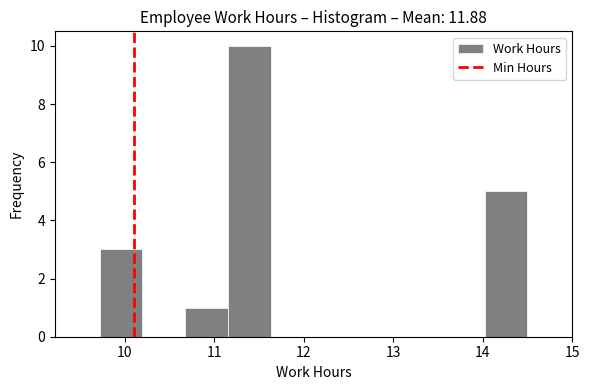

Reading left to right, transcribe this chart: for each bar, give the range it covers on the x-axis and its height. Neither the bar edges nor the heights are printed on the chart, so give them approximately, as read against the axes.

9.7 to 10.2: 3
10.2 to 10.7: 0
10.7 to 11.2: 1
11.2 to 11.6: 10
11.6 to 12.1: 0
12.1 to 12.6: 0
12.6 to 13.1: 0
13.1 to 13.5: 0
13.5 to 14.0: 0
14.0 to 14.5: 5